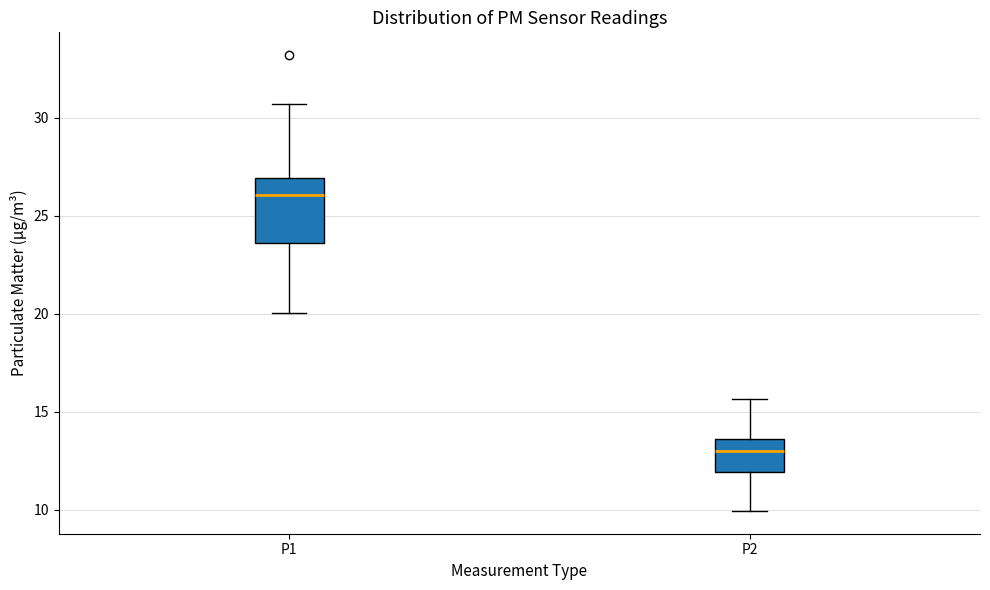

Reading left to right, read every box against the y-axis: the position of its median line, the range the box covers, and the ends of its whiskers. The values are not printed on the chart, so give them approximately, as read against the axis.

P1: median 26.0, box 23.5 to 27.0, whiskers 20.0 to 30.5
P2: median 13.0, box 12.0 to 13.5, whiskers 10.0 to 15.5